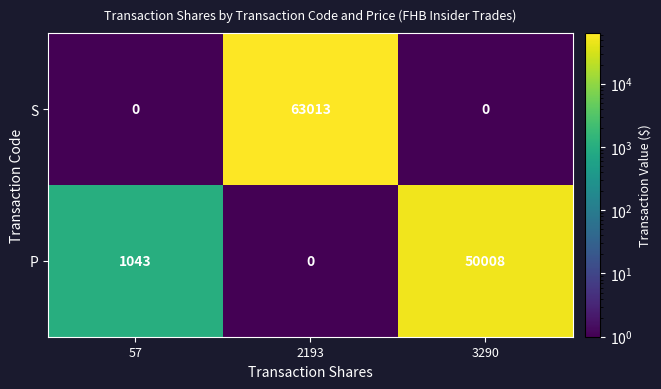

Reading left to right, transcribe all the data shown in this chart.

S: 57=0	2193=63013	3290=0
P: 57=1043	2193=0	3290=50008